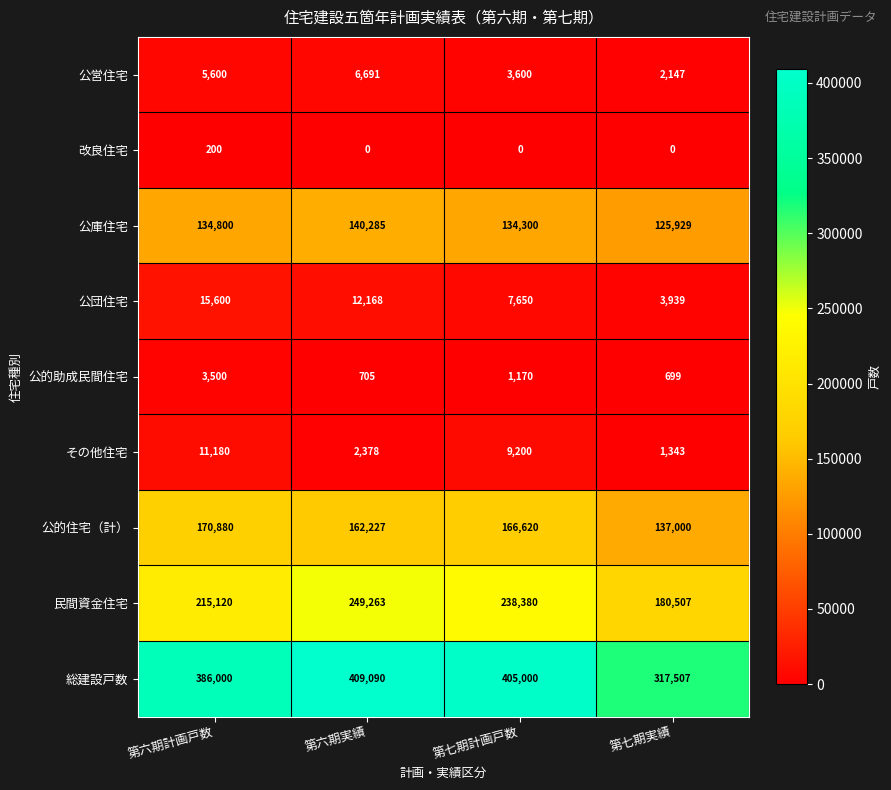

Is it true that 民間資金住宅 equals 180507 at 第七期実績?

True